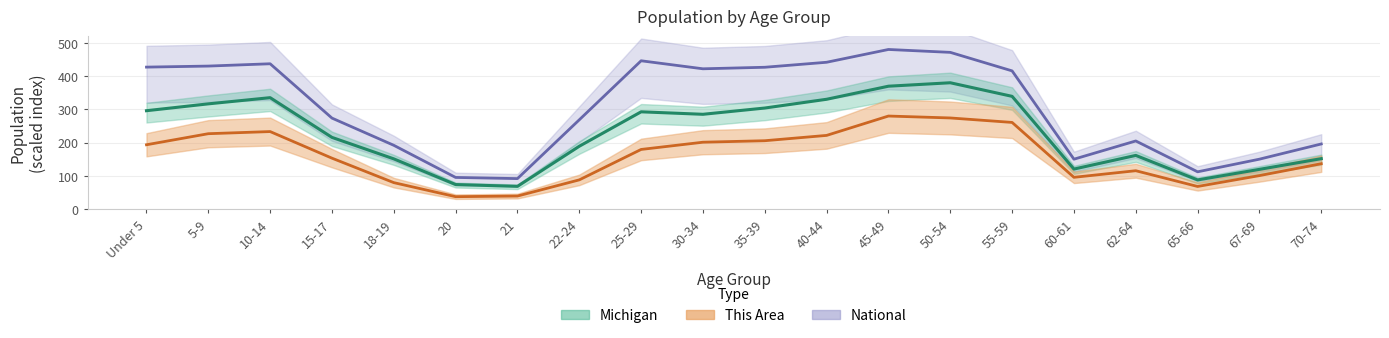

At how many categories does at least one series exceed 363?

10